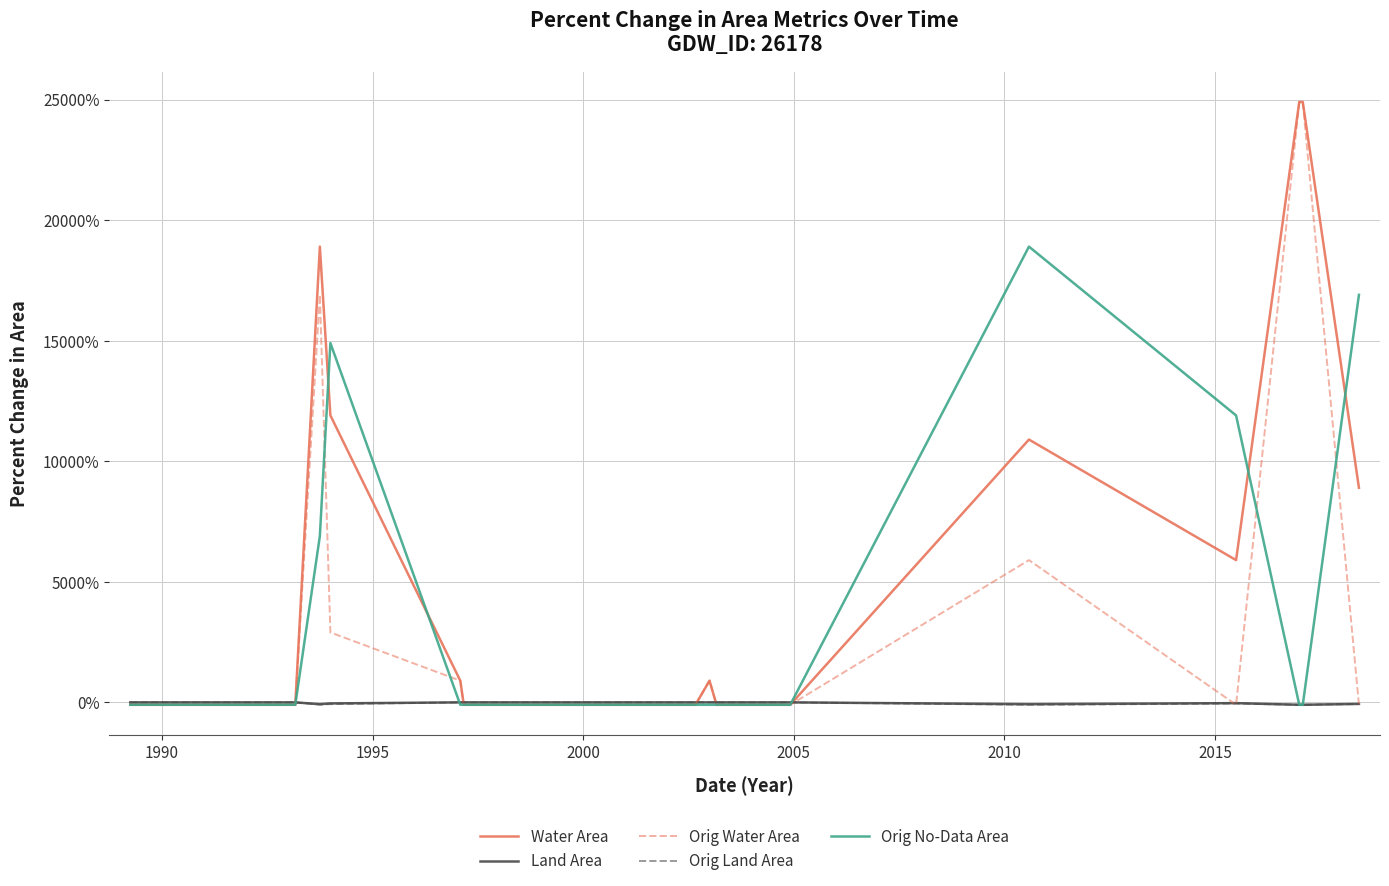

What is the highest value of the Orig No-Data Area series?

18900.0